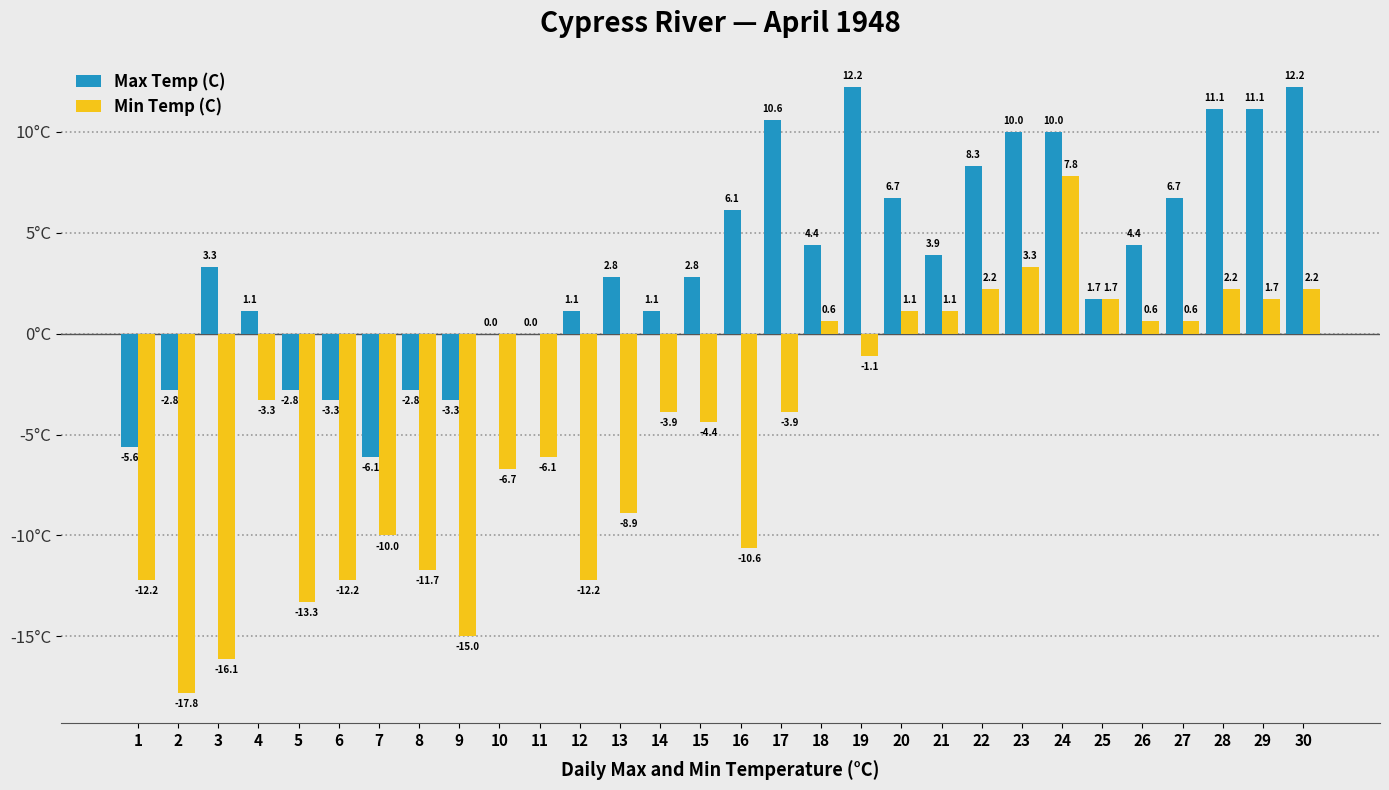

How many values in Min Temp (C) are above zero?

12